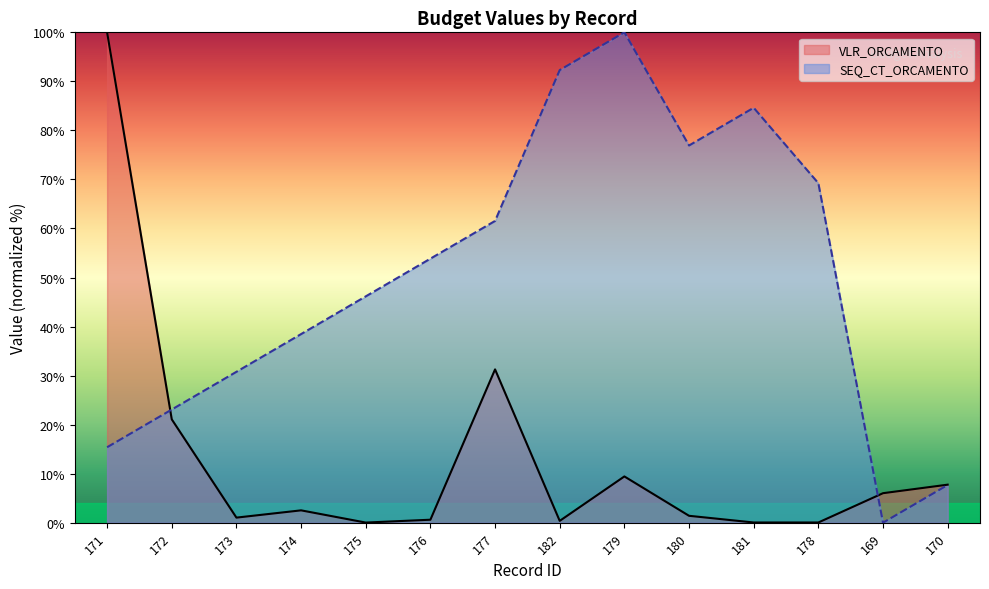

Does the chart have visible grid lines?

No